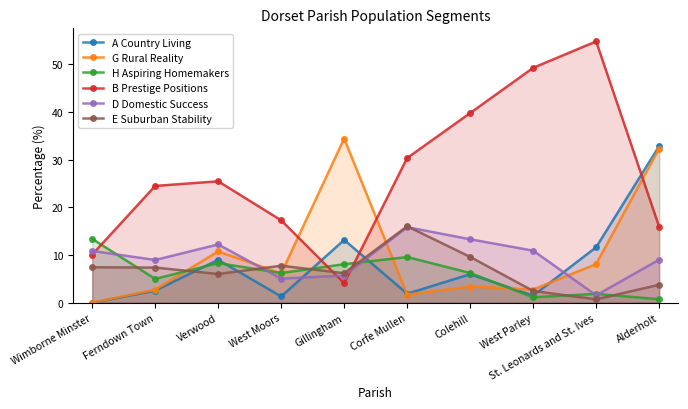

Rank the series at Wimborne Minster from highest to lowest value.

H Aspiring Homemakers, D Domestic Success, B Prestige Positions, E Suburban Stability, G Rural Reality, A Country Living